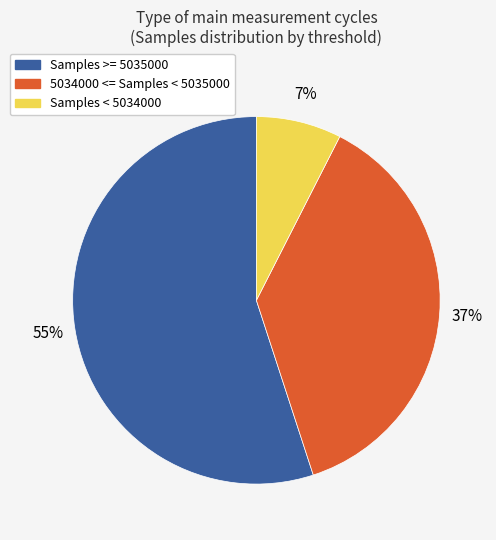

Is there any slice that represents more than half of the pie?

Yes